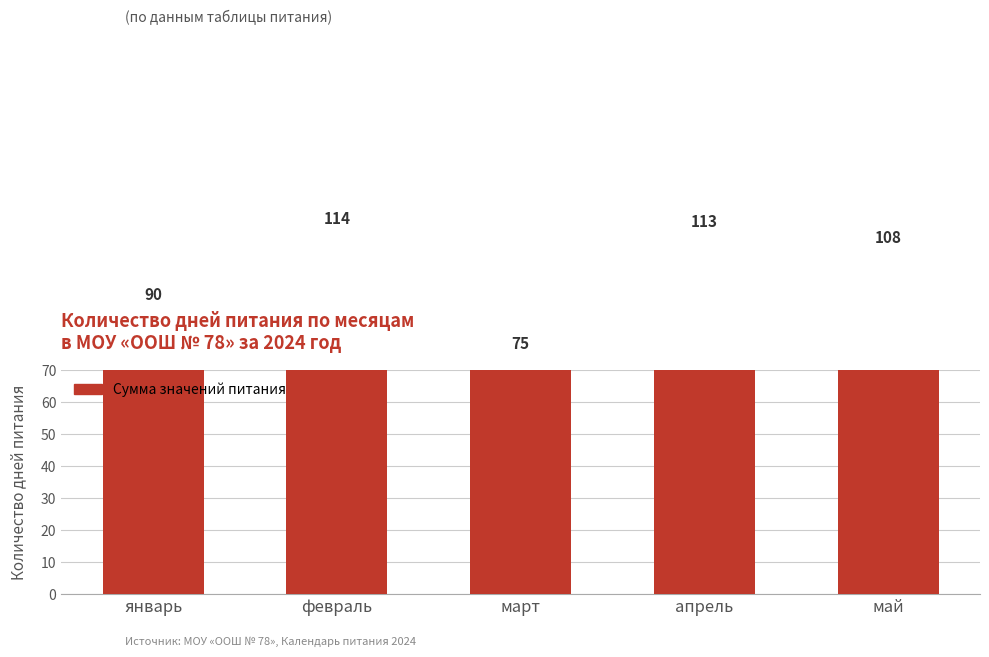

What is the change in value from март to апрель?

+38